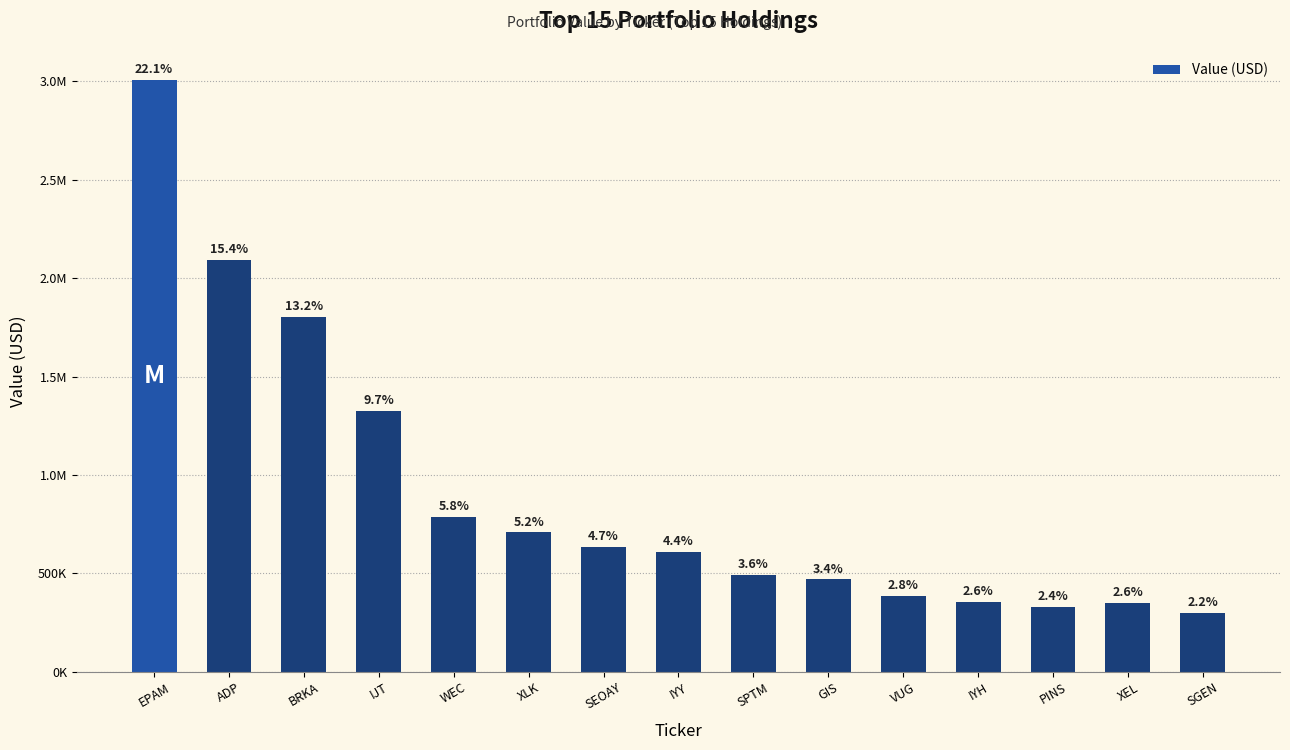

Reading right to left, list all the values displayed in this chart.

SGEN=301000	XEL=351000	PINS=327000	IYH=353000	VUG=385000	GIS=469000	SPTM=491000	IYY=607000	SEOAY=636000	XLK=708000	WEC=785000	IJT=1323000	BRKA=1803000	ADP=2094000	EPAM=3008000